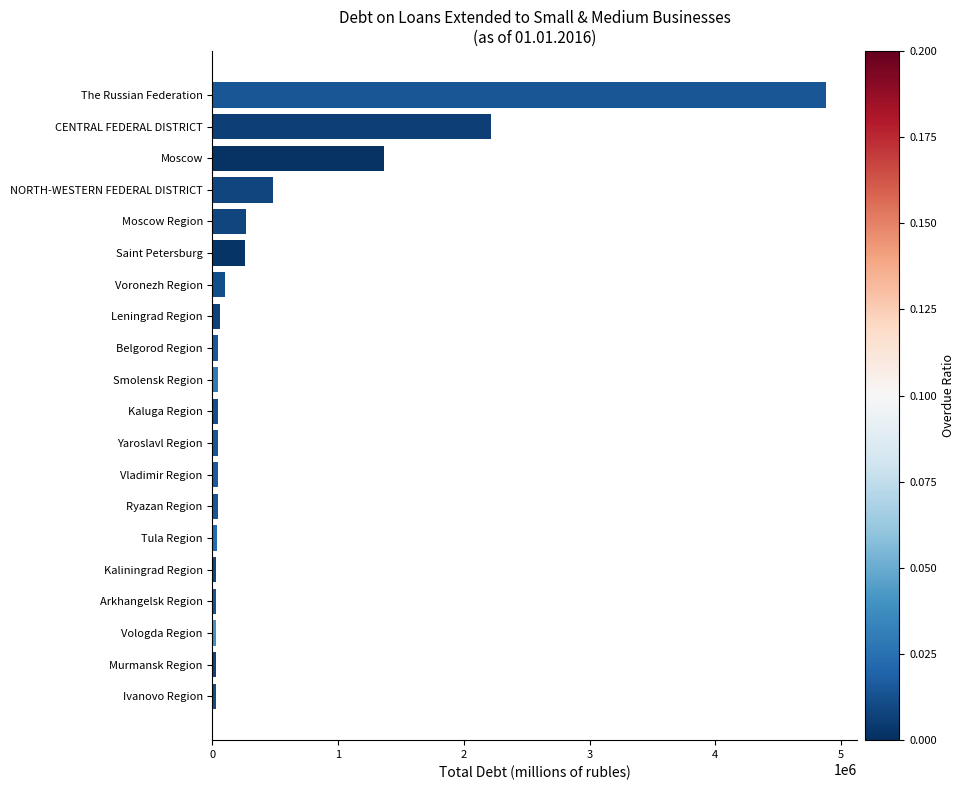

What is the sum of all values?

10063647